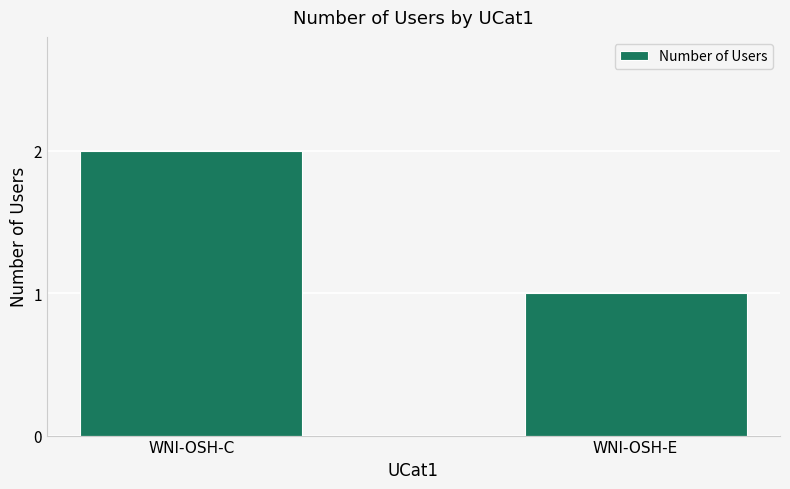

What is the smallest value displayed?

1